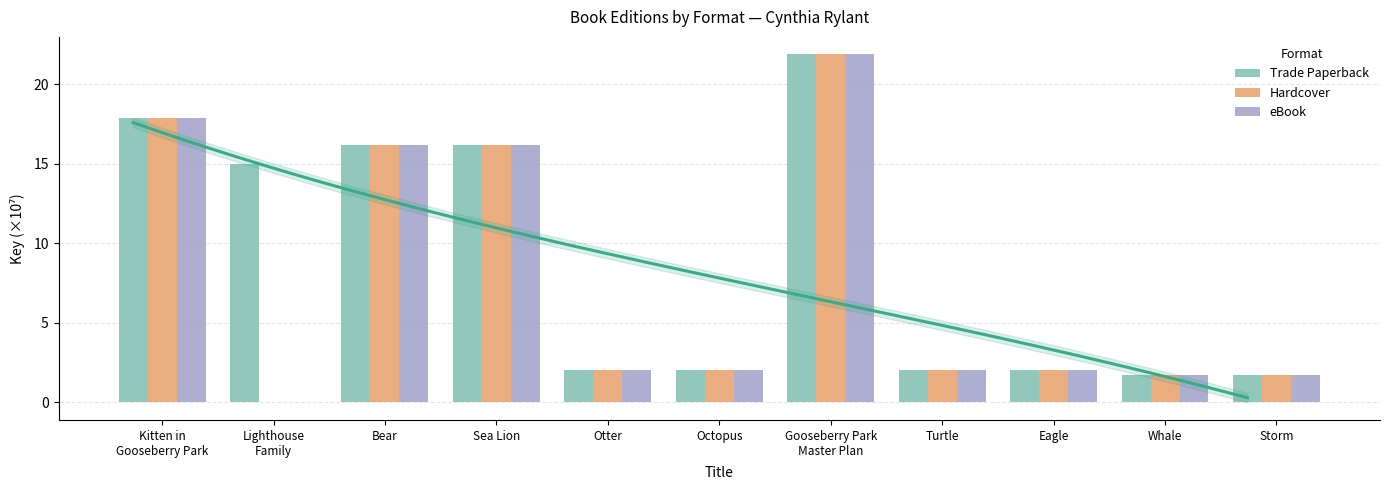

Which category has the lowest value across all series?

Lighthouse
Family